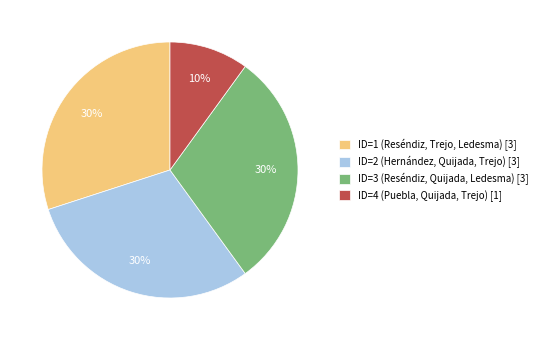

What percentage is the ID=3 (Reséndiz, Quijada, Ledesma) [3] slice, to the nearest percent?

30%